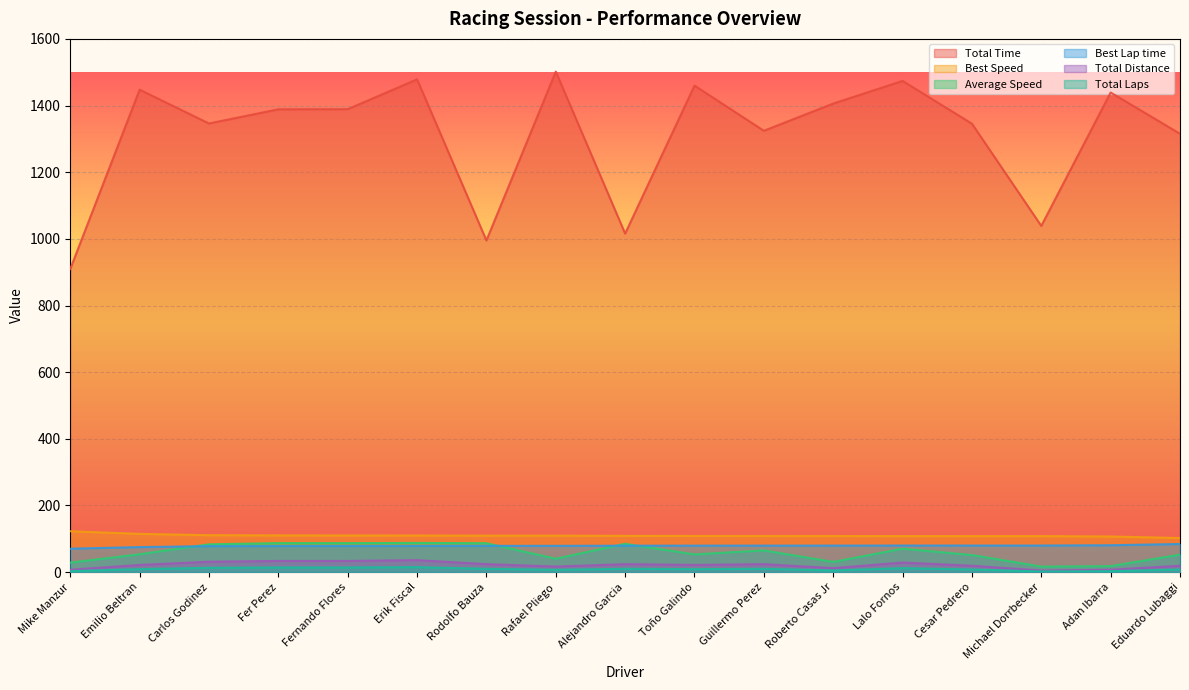

At which label is Best Lap time closest to 77?

Carlos Godinez